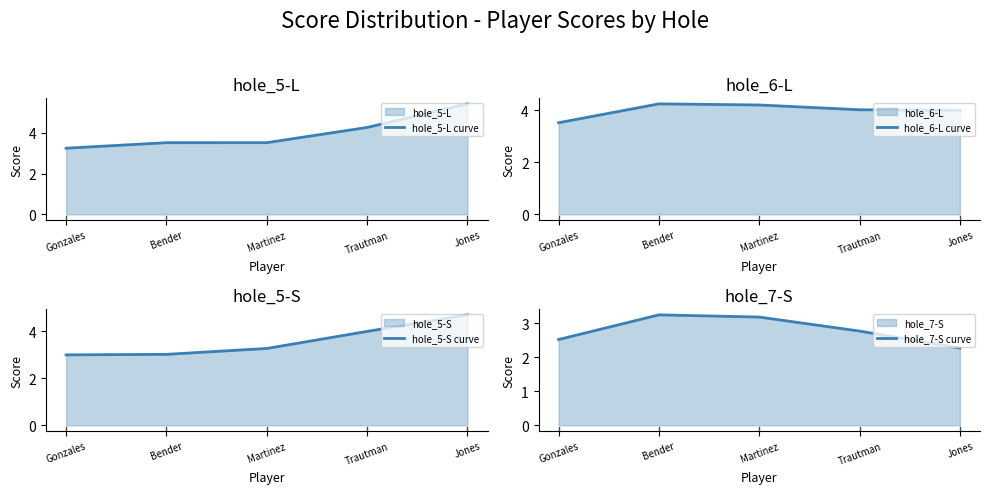

Reading left to right, list all the values displayed in this chart.

hole_5-L curve: 3.3	3.5	3.5	4.3	5.4
hole_6-L curve: 3.5	4.2	4.2	4.0	4.0
hole_5-S curve: 3.0	3.0	3.3	4.0	4.7
hole_7-S curve: 2.5	3.2	3.2	2.8	2.3